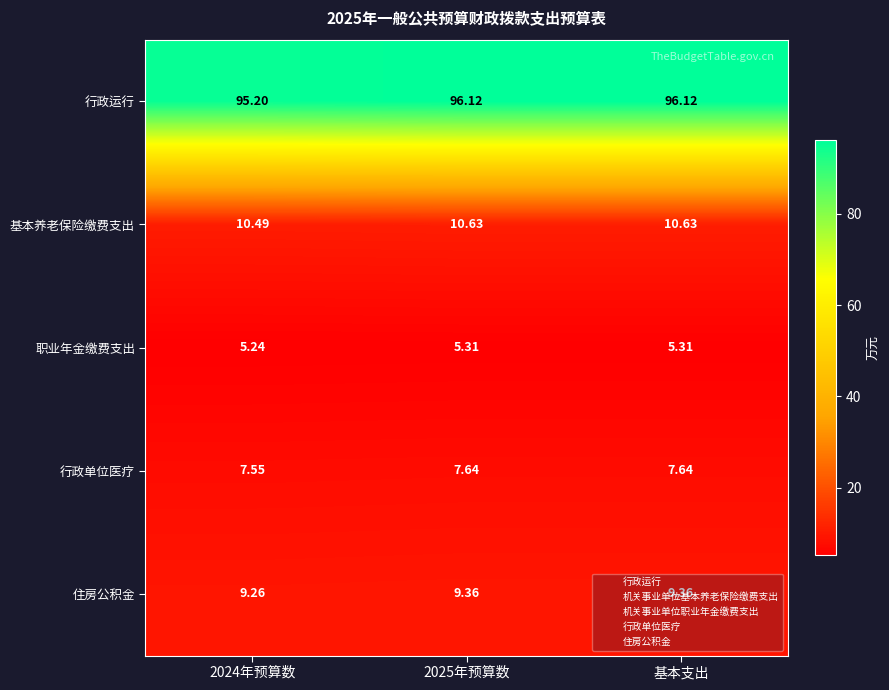

How many distinct data groups are displayed?

5